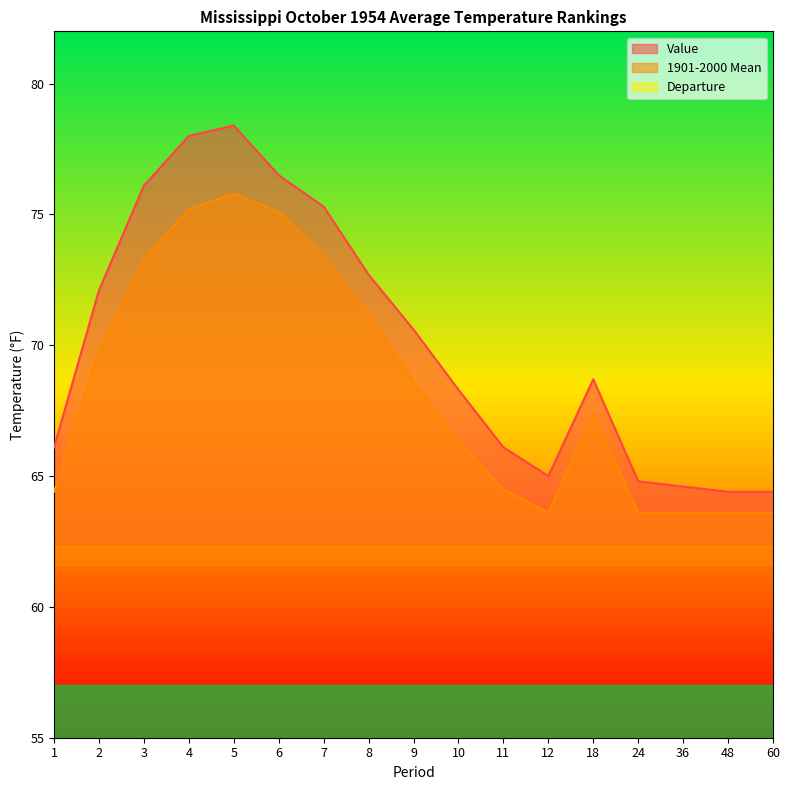

Which series changed the most between 6 and 48?

Value